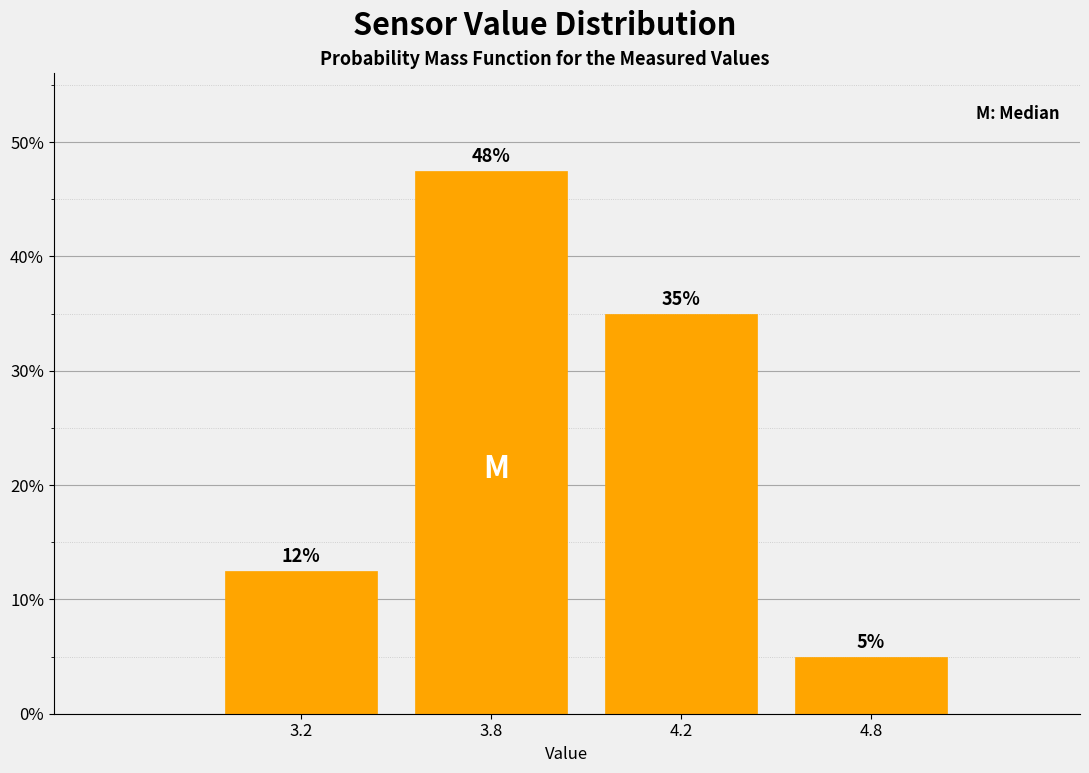

Which category has the lowest value across all series?

4.8